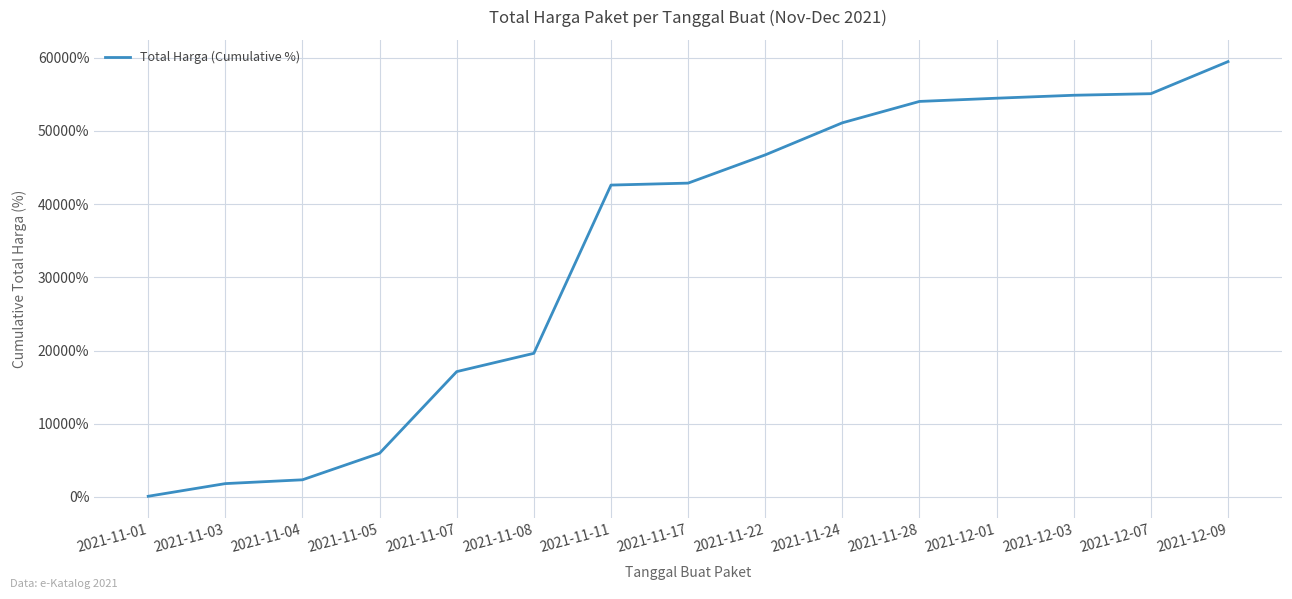

The chart shows a value of 2349.5 at 2021-11-04. True or false?

True